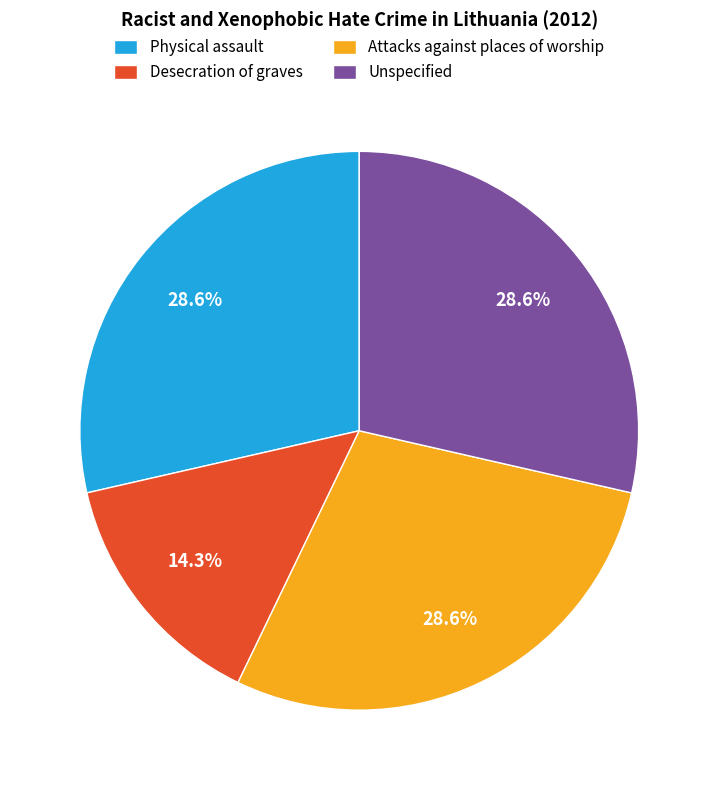

Is there a majority slice in this chart?

No